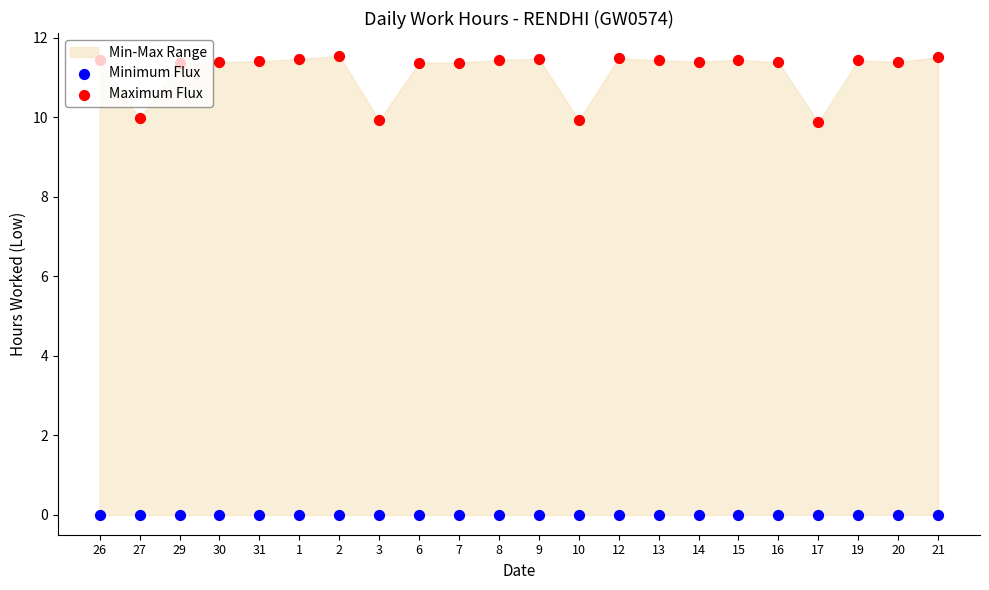

What is the total value across all series at 26?

11.4